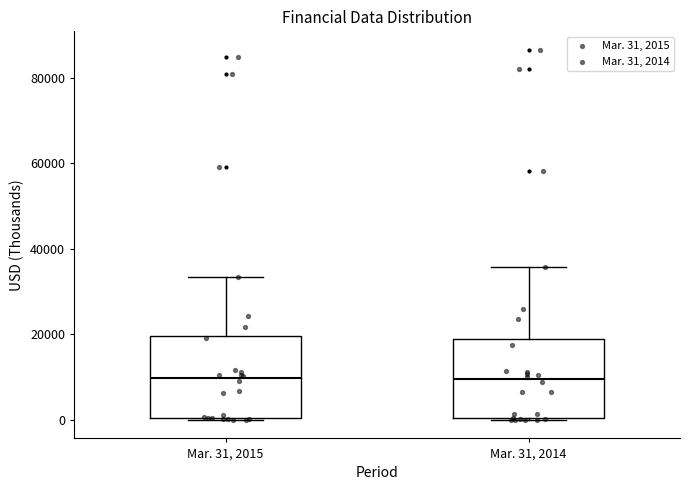

Reading left to right, transcribe this box plot: for each box, give where its median line is, the range the box spans, and where its two whiskers end, as read against the y-axis. The values are not printed on the chart, so give them approximately, as read against the axis.

Mar. 31, 2015: median 10000, box 0 to 20000, whiskers 0 to 34000
Mar. 31, 2014: median 10000, box 0 to 20000, whiskers 0 to 36000